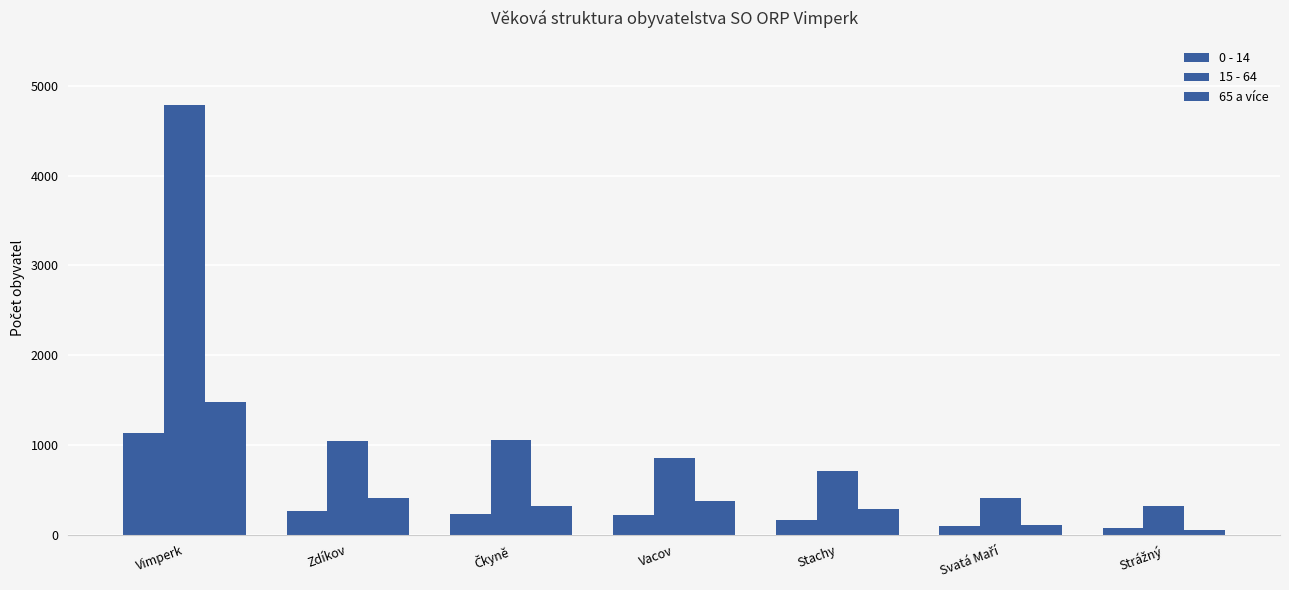

The value of 15 - 64 at Svatá Maří is 410. True or false?

True